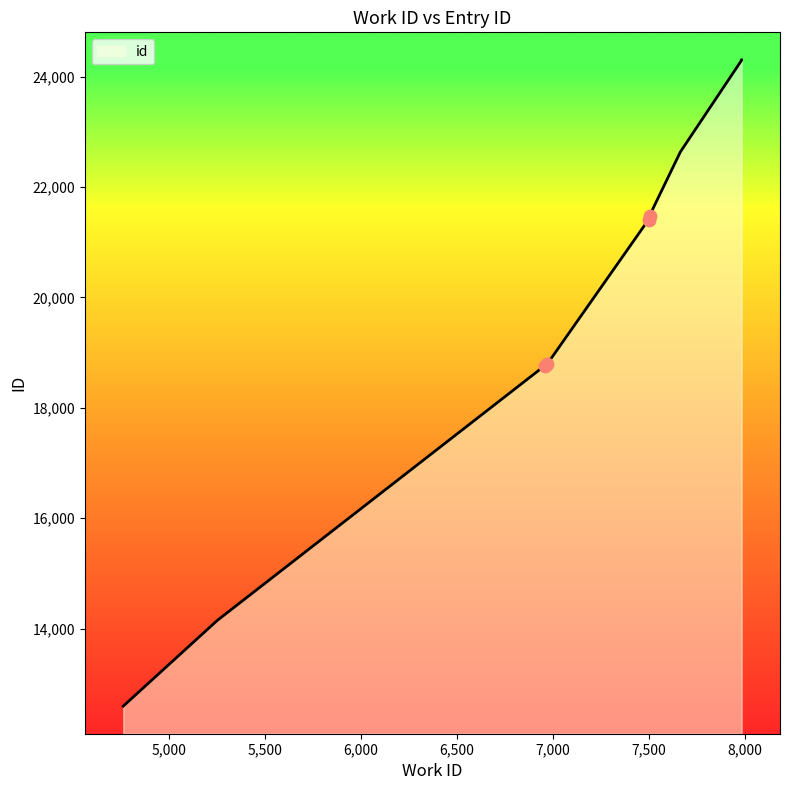

Approximately how many times larger is the value at 7984 compared to 7665?

1.1